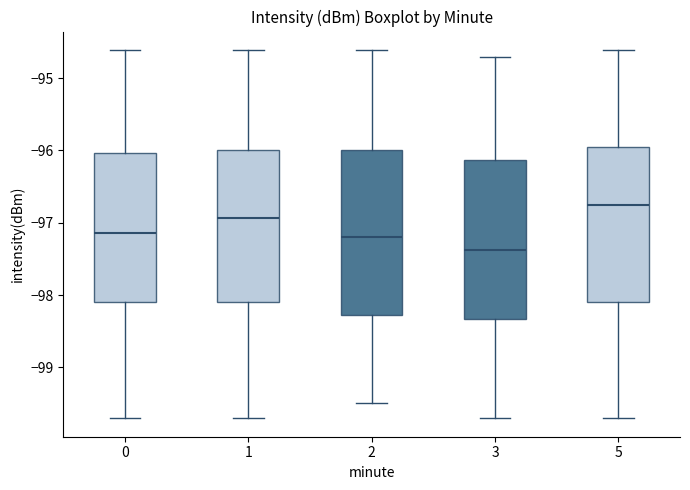

Reading left to right, transcribe this box plot: for each box, give where its median line is, the range the box spans, and where its two whiskers end, as read against the y-axis. The values are not printed on the chart, so give them approximately, as read against the axis.

0: median -97.1, box -98.1 to -96.0, whiskers -99.7 to -94.6
1: median -96.9, box -98.1 to -96.0, whiskers -99.7 to -94.6
2: median -97.2, box -98.3 to -96.0, whiskers -99.5 to -94.6
3: median -97.4, box -98.3 to -96.1, whiskers -99.7 to -94.7
5: median -96.8, box -98.1 to -96.0, whiskers -99.7 to -94.6